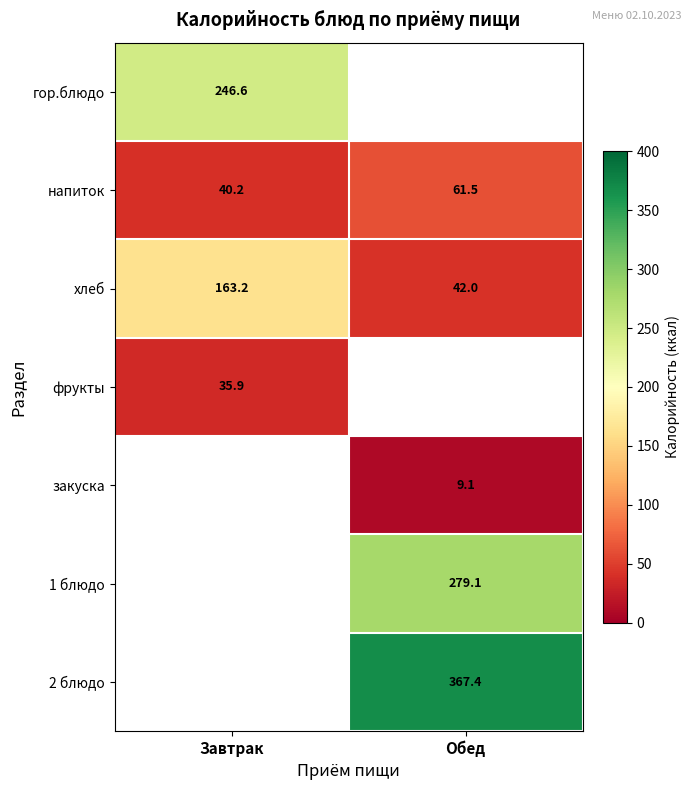

At how many categories does at least one series exceed 269?

1